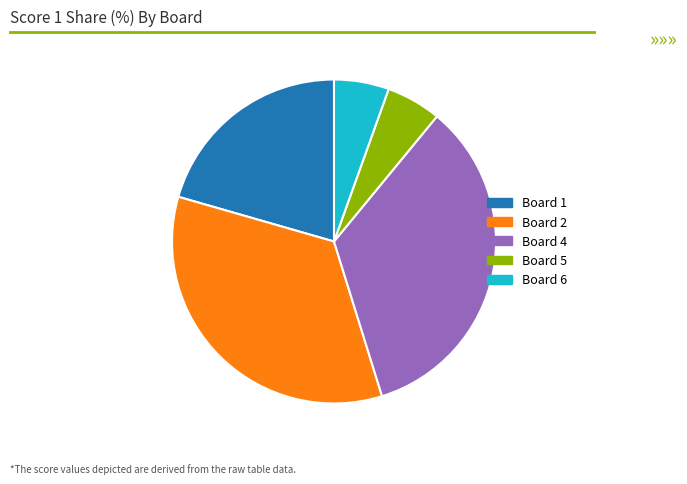

Is the sum of Board 6 and Board 1 greater than half?

No